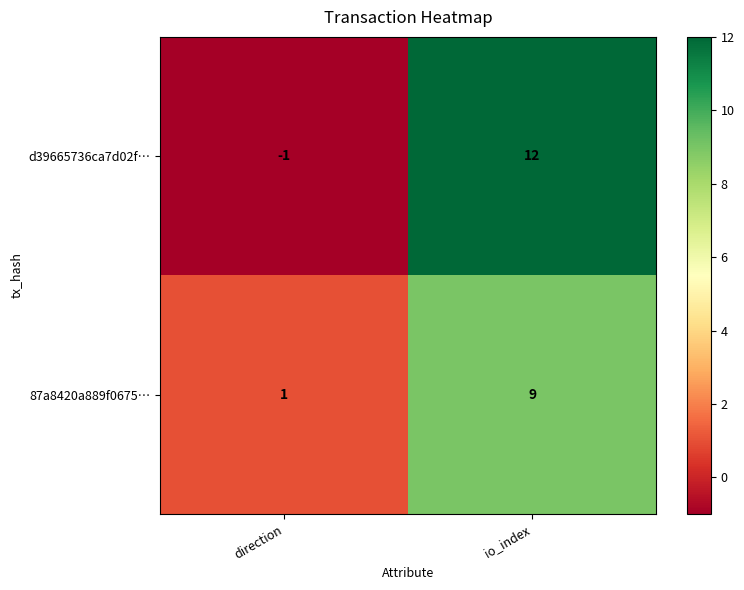

What is the average value of the d39665736ca7d02f… series?

6